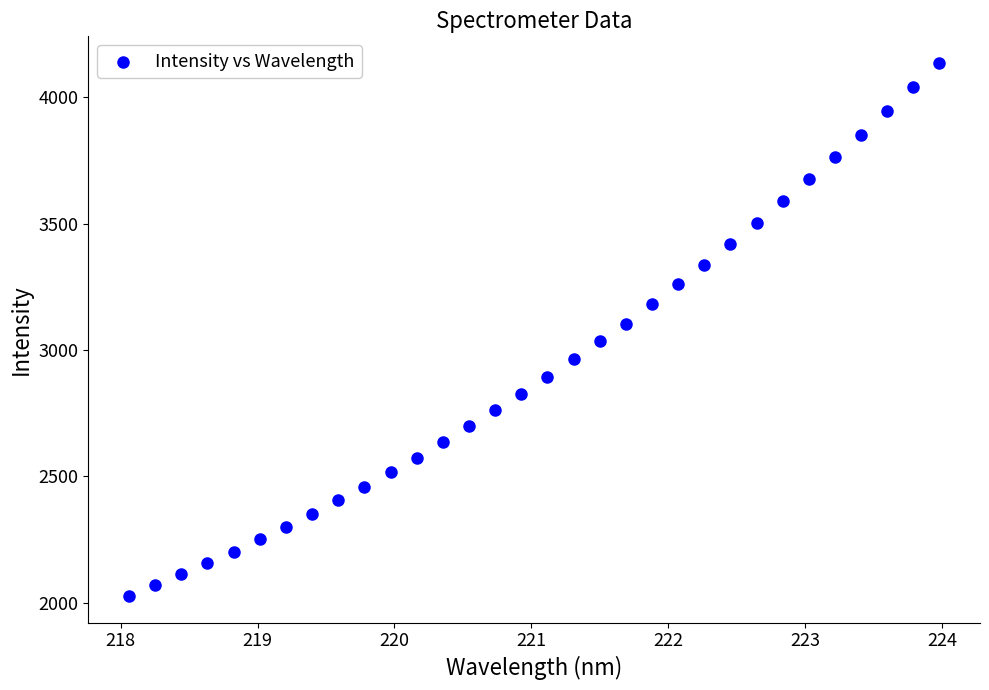

What is the range of Y values (max minus min)?

2108.3